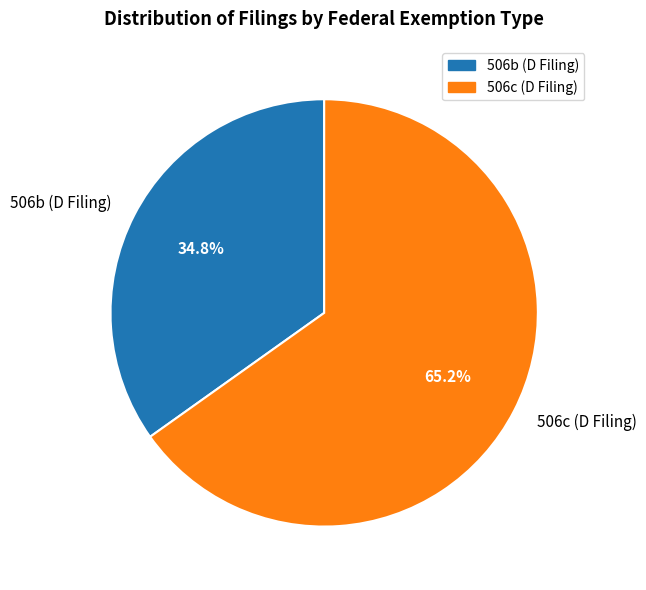

Rank the categories by value from highest to lowest.

506c (D Filing), 506b (D Filing)